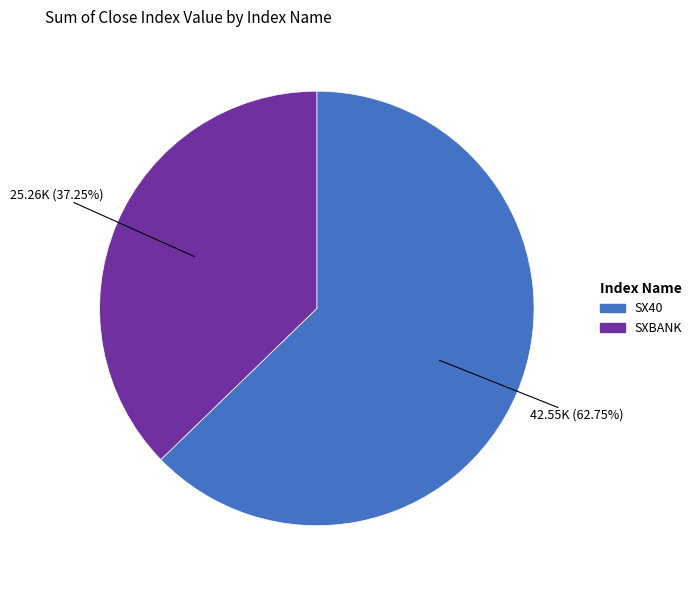

What is the total percentage of SXBANK and SX40?

100.0%